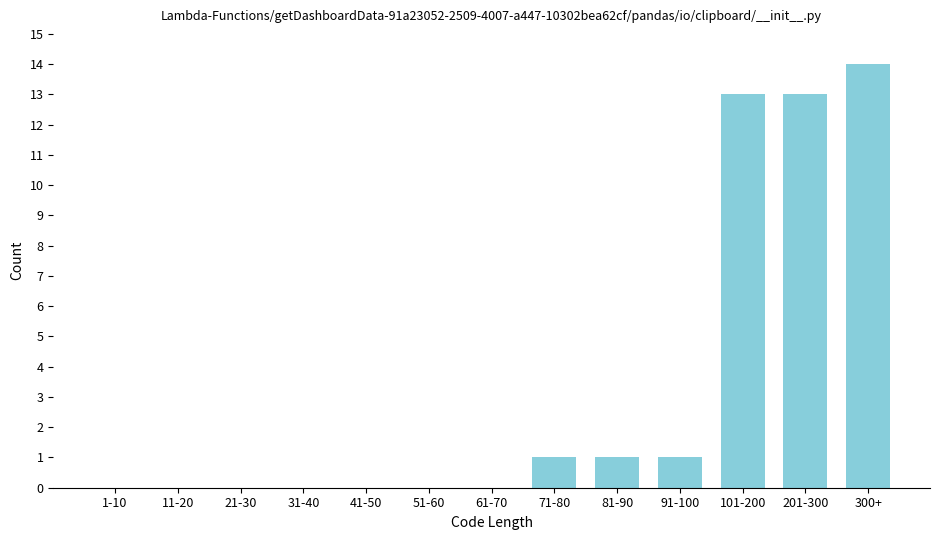

Reading left to right, extract all data points from this chart.

1-10=0	11-20=0	21-30=0	31-40=0	41-50=0	51-60=0	61-70=0	71-80=1	81-90=1	91-100=1	101-200=13	201-300=13	300+=14